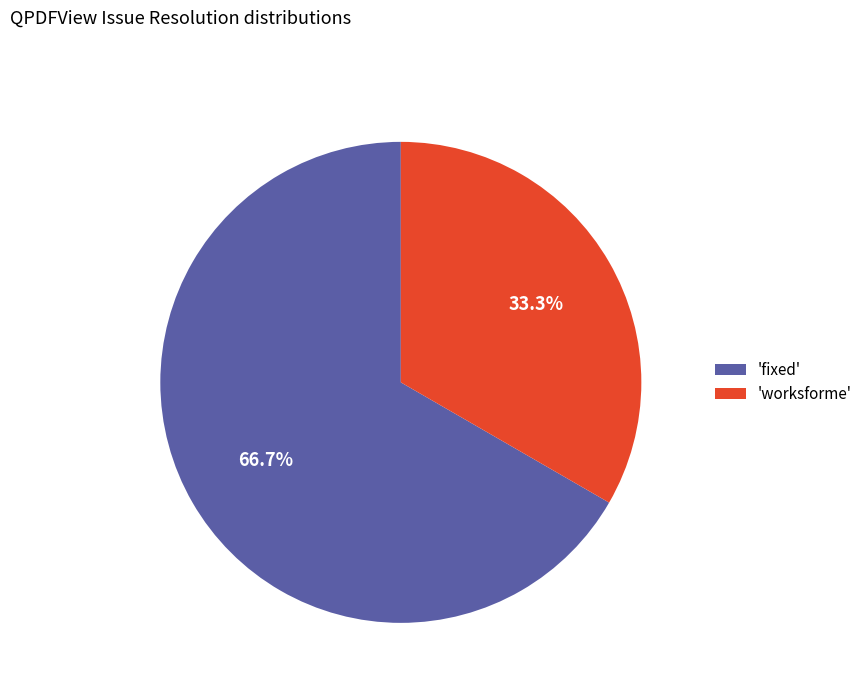

What is the largest slice in the pie chart?

'fixed'